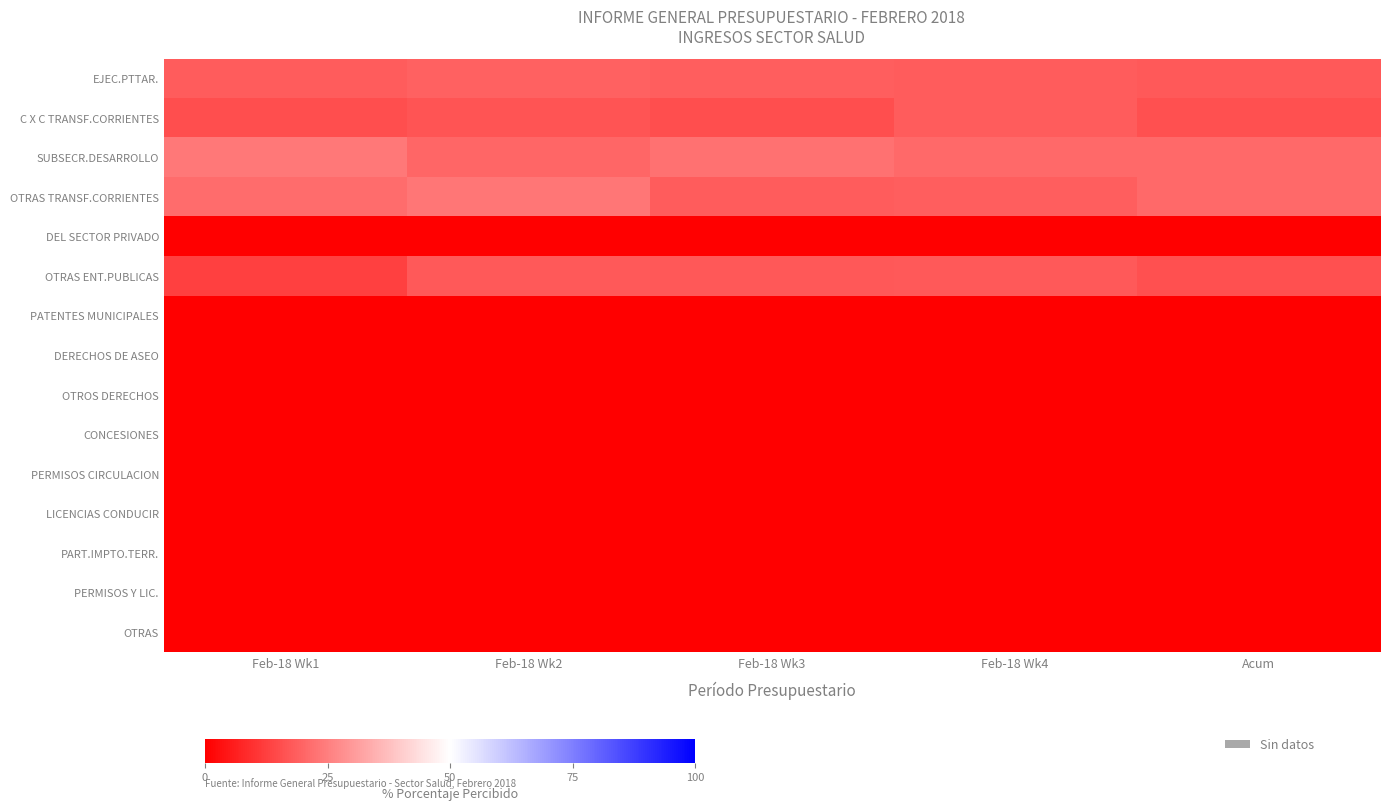

What is the spread (max minus min) of values at Feb-18 Wk4?

21.1